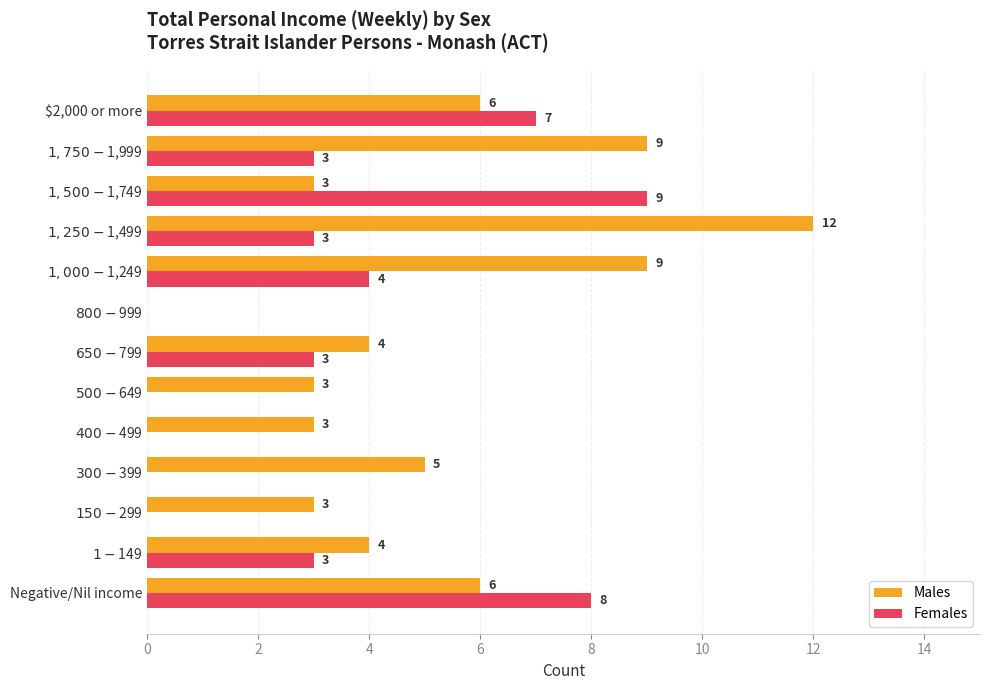

How many categories are shown in the chart?

13